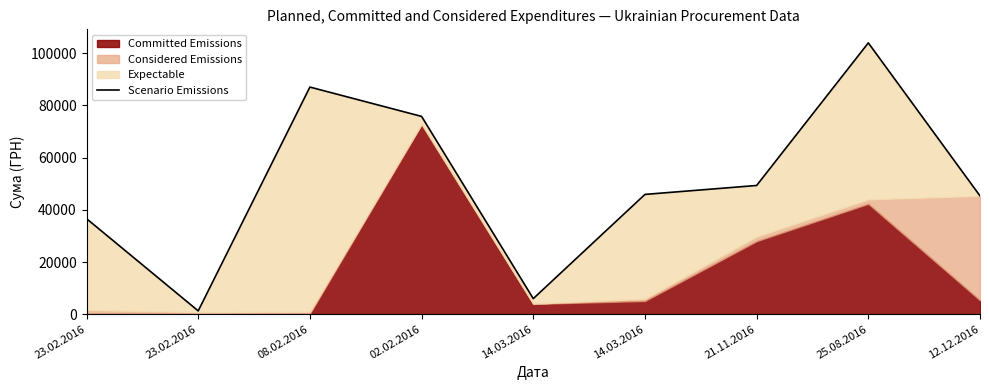

Reading left to right, what are all the values shown in this chart?

36608.0	1265.1	87042.1	75798.0	5968.9	45903.0	49330.0	103971.9	45339.4